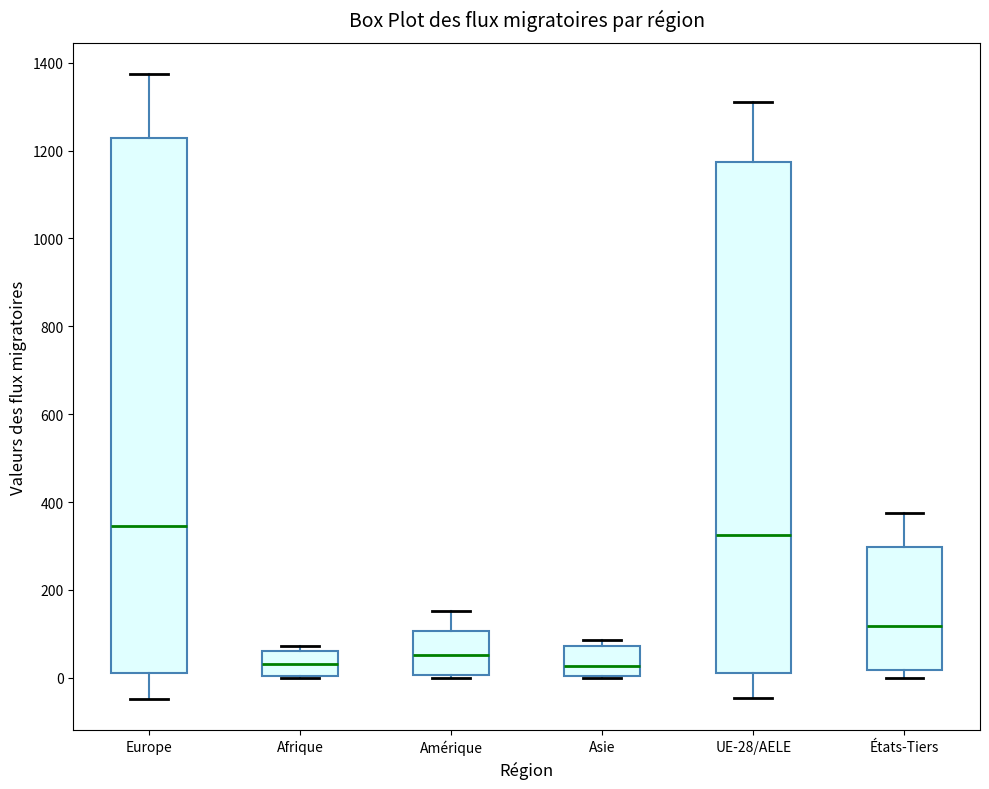

Which box is the tallest, from its lower edge to its upper edge?

Europe